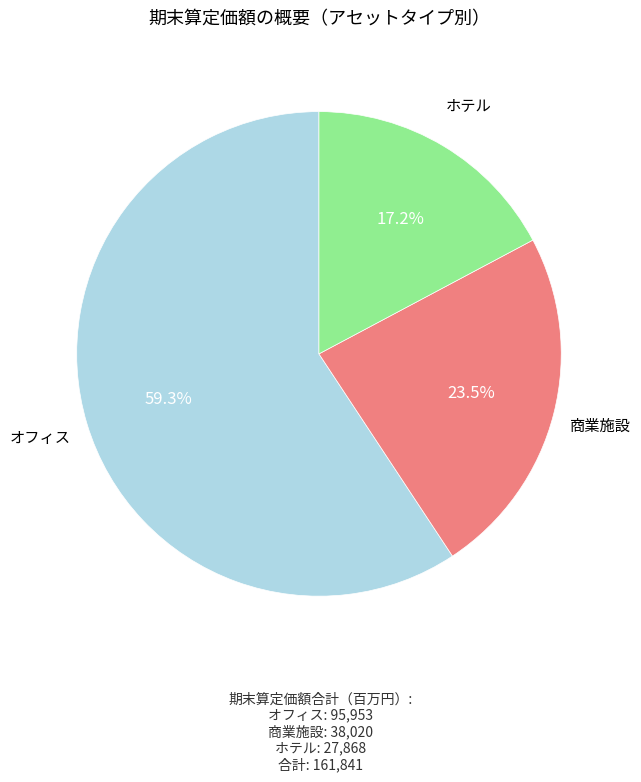

Is there any slice that represents more than half of the pie?

Yes